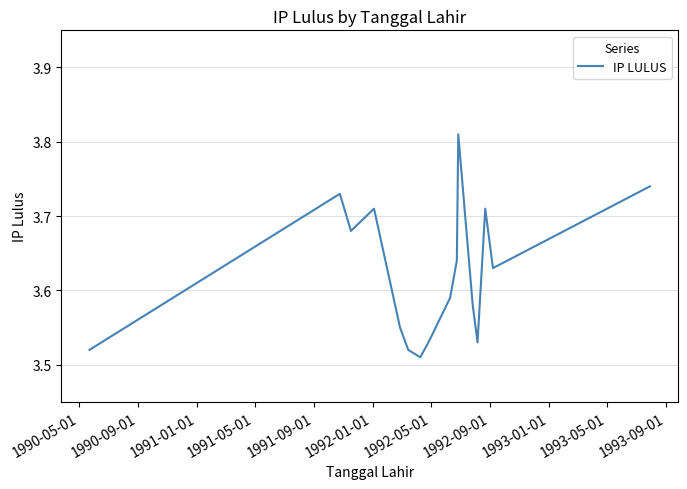

What is the difference between the maximum and minimum values?

0.3